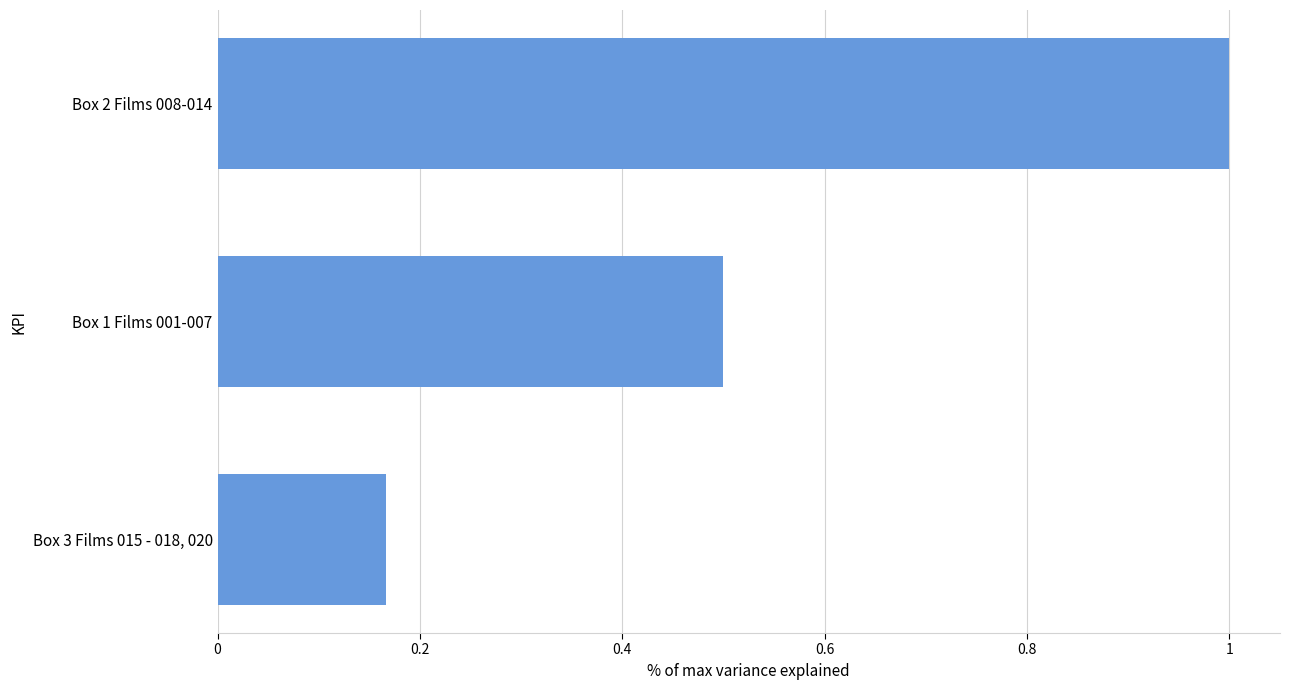

Rank the categories by value from highest to lowest.

Box 2 Films 008-014, Box 1 Films 001-007, Box 3 Films 015 - 018, 020